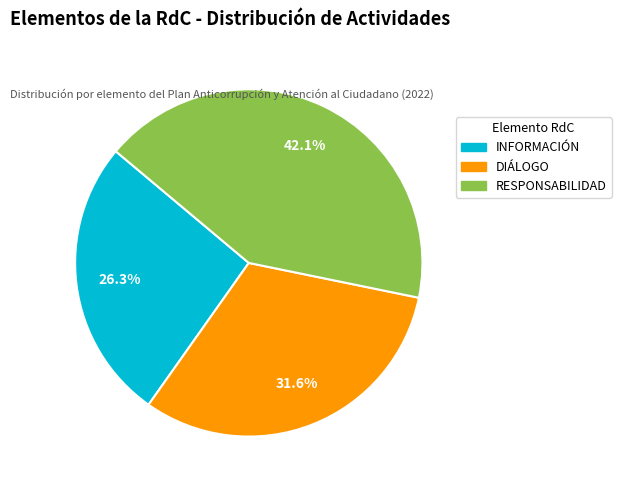

To the nearest percent, what is the difference between the largest and smallest slice percentages?

16%